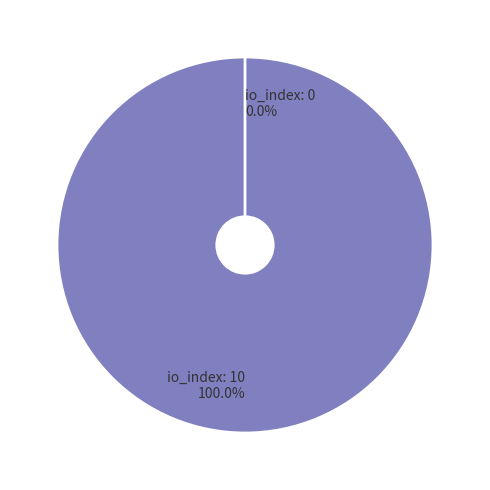

True or false: tx_index_0 accounts for 1% of the total.

False